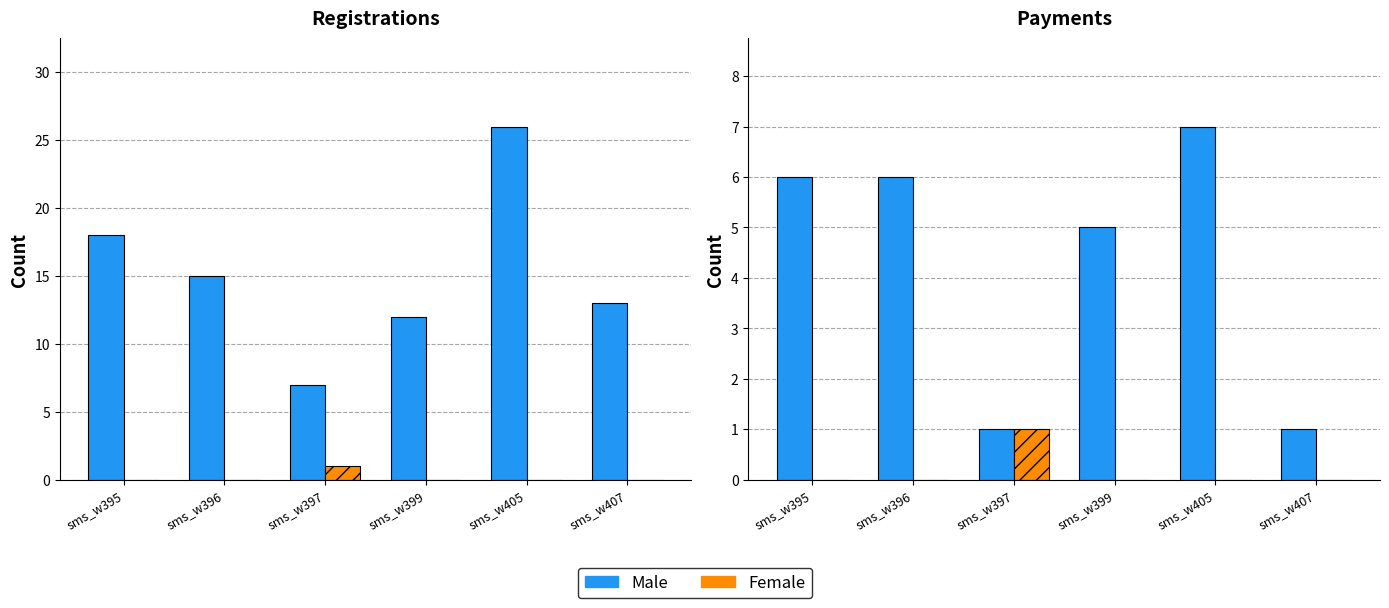

Rank the series by their average value, from highest to lowest.

Male, Female